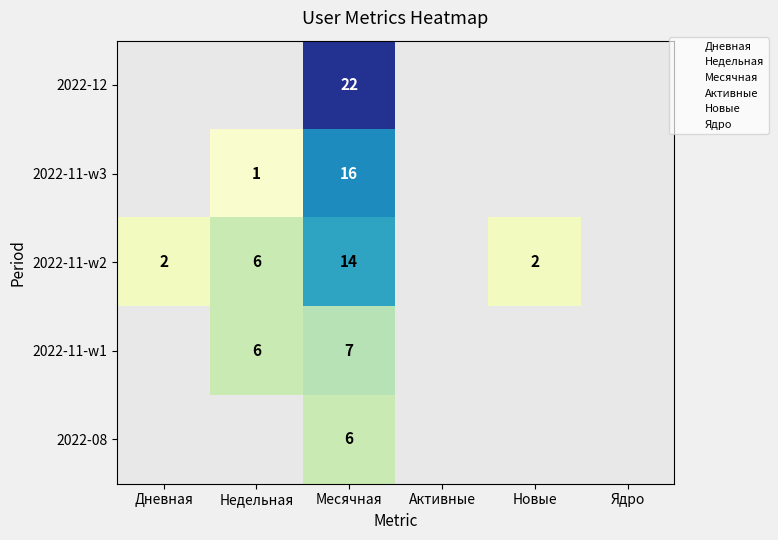

Is it true that 2022-11-w2 equals 2 at Новые?

True